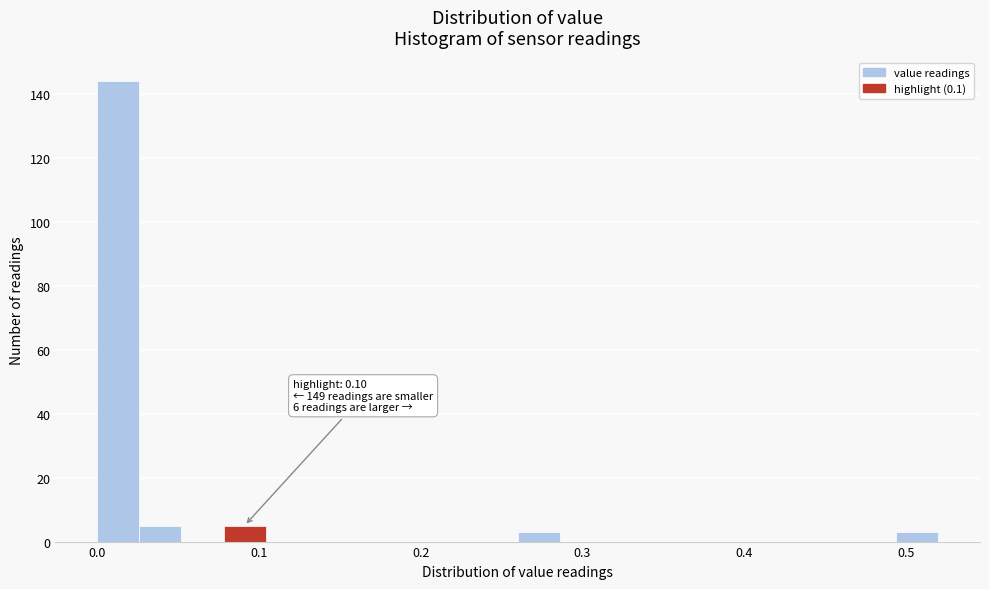

Around what value on the x-axis is the tallest bar? Give the approximate position of its centre, as read against the axis.

0.01